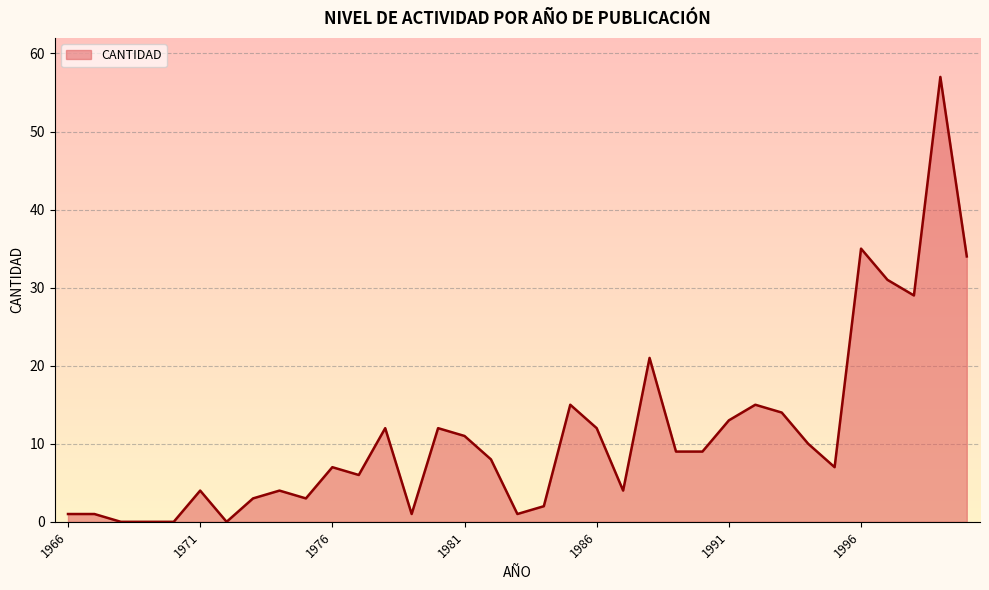

How many lines are shown in the chart?

1